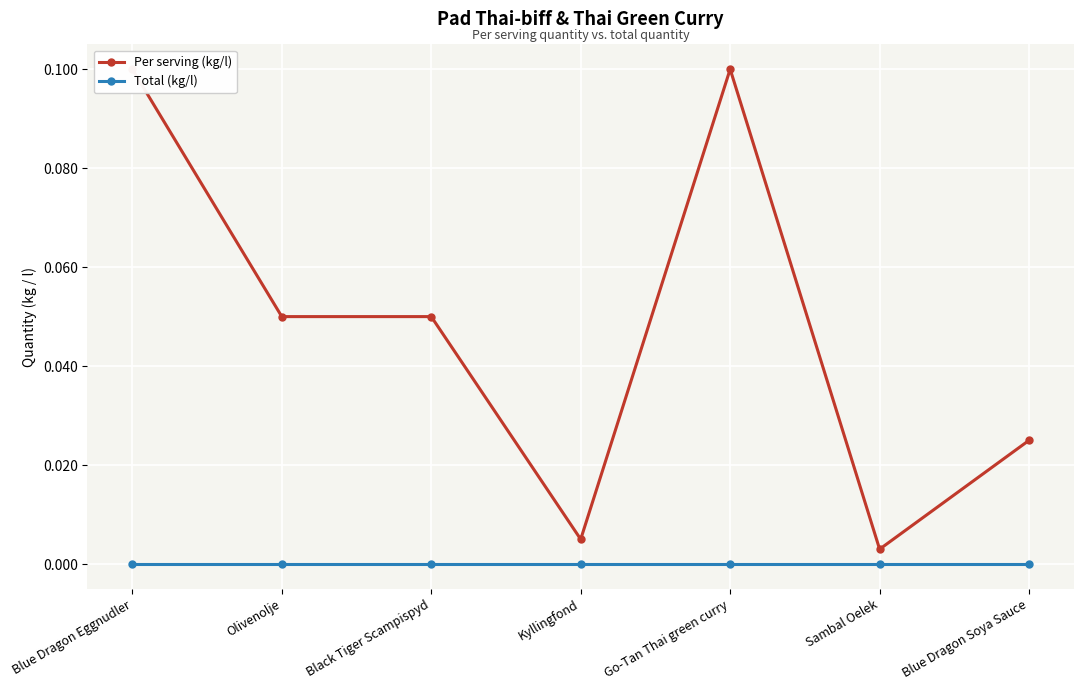

Which label corresponds to the largest value in the chart?

Blue Dragon Eggnudler